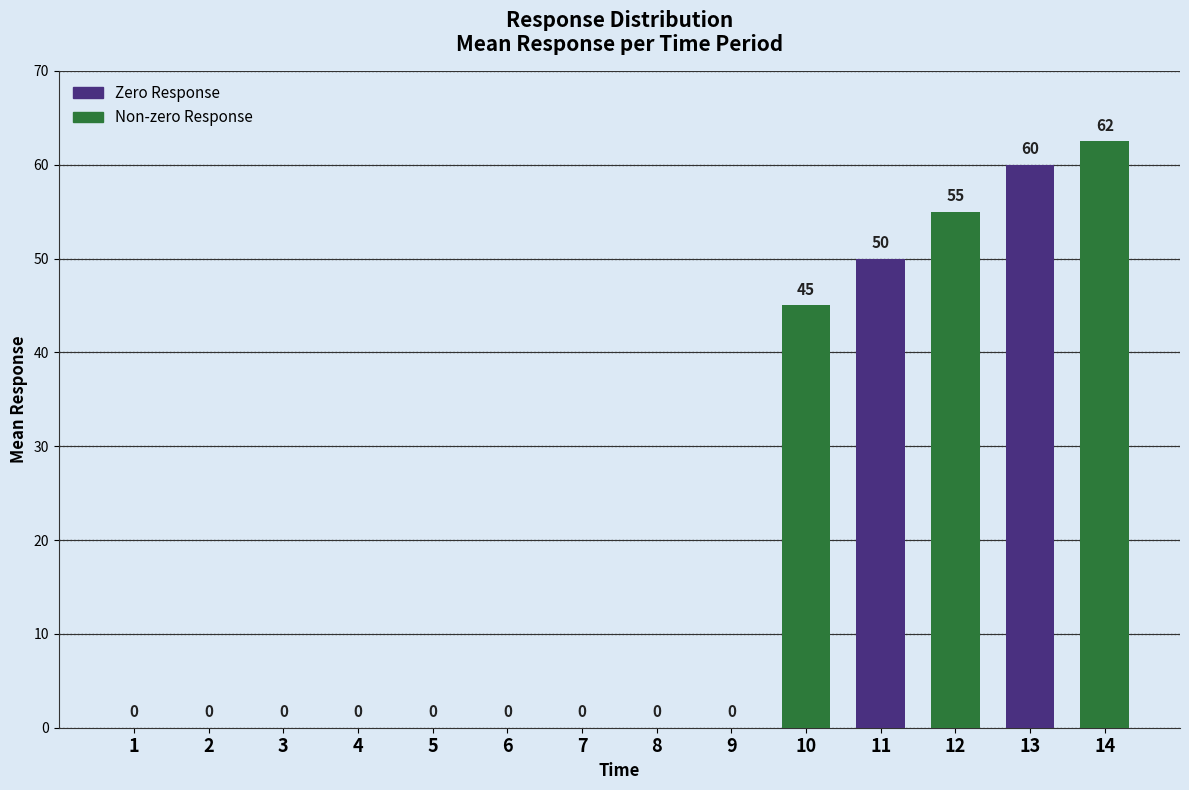

What is the change in value from 8 to 12?

+55.0